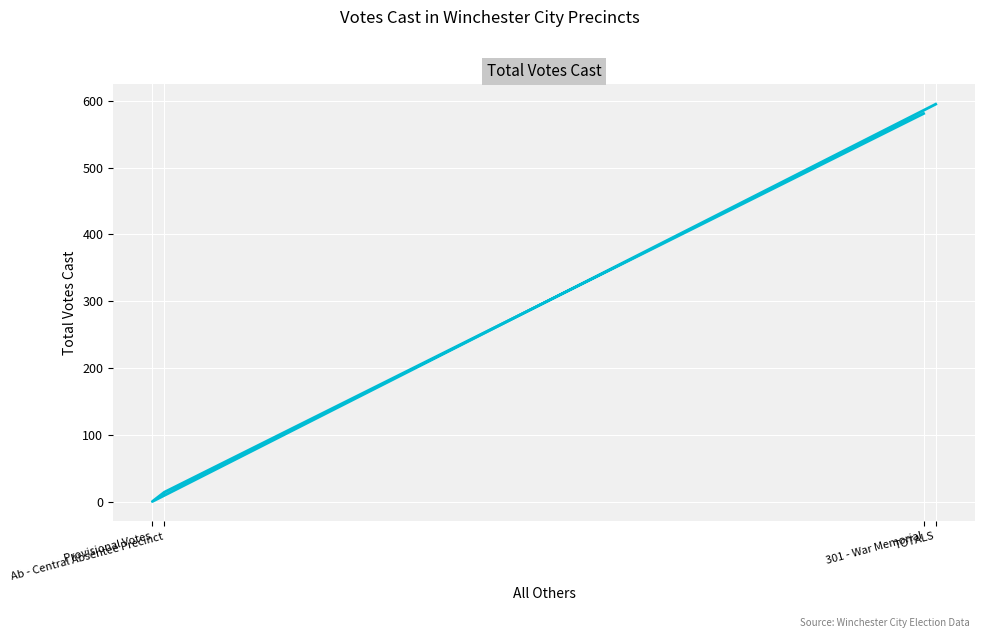

At which category does the chart reach its minimum across all series?

Provisional Votes